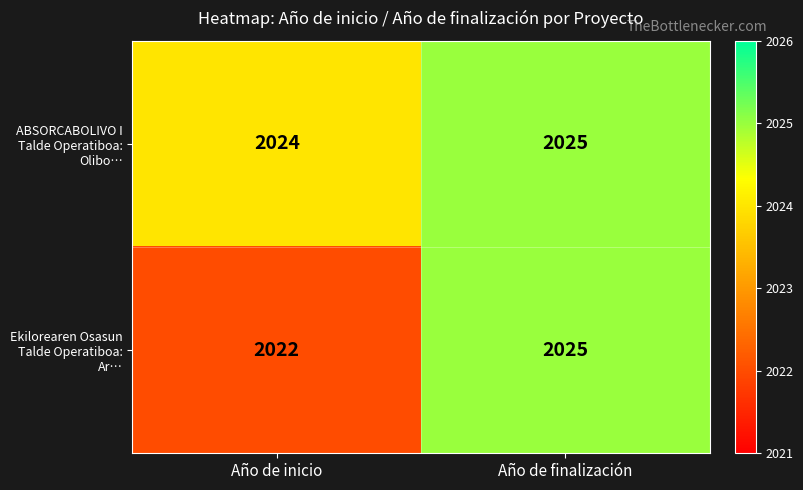

Read the Ekilorearen Osasun Talde Operatiboa: Ar… value at Año de finalización.

2025